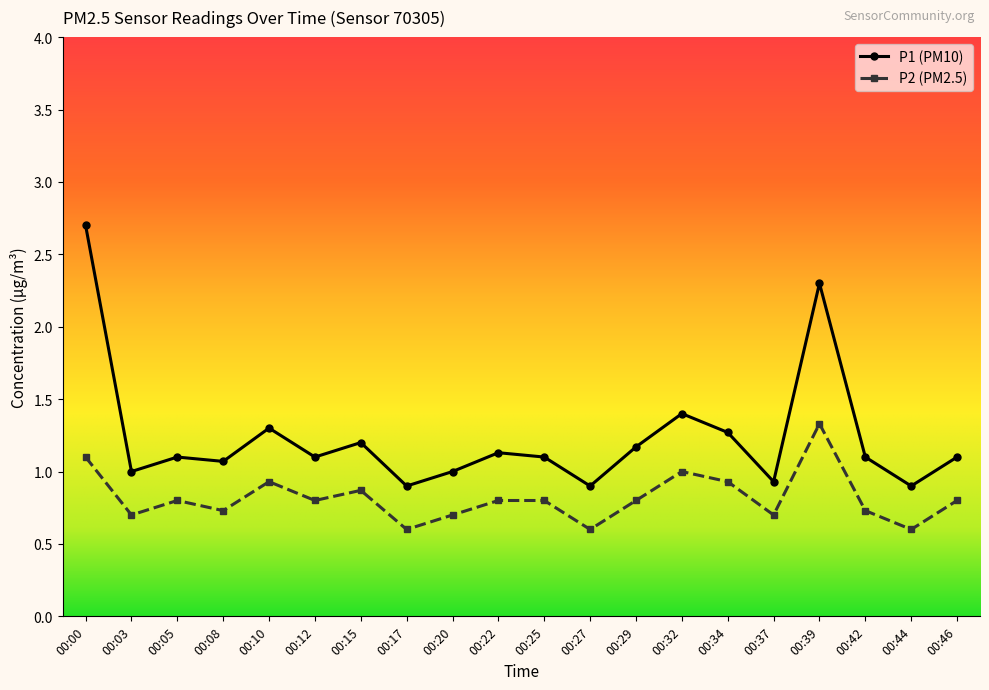

List the series in order of their peak value, highest first.

P1 (PM10), P2 (PM2.5)